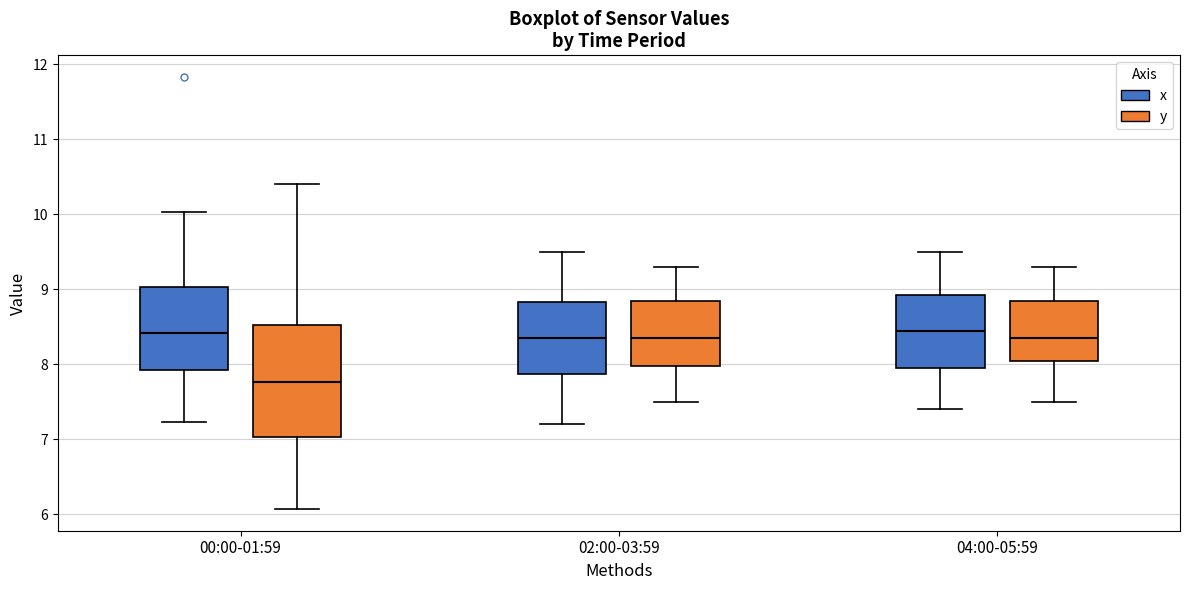

Reading left to right, read every box against the y-axis: the position of its median line, the range the box covers, and the ends of its whiskers. The values are not printed on the chart, so give them approximately, as read against the axis.

00:00-01:59 (x): median 8.4, box 7.9 to 9.0, whiskers 7.2 to 10.0
00:00-01:59 (y): median 7.8, box 7.0 to 8.5, whiskers 6.1 to 10.4
02:00-03:59 (x): median 8.4, box 7.9 to 8.8, whiskers 7.2 to 9.5
02:00-03:59 (y): median 8.4, box 8.0 to 8.9, whiskers 7.5 to 9.3
04:00-05:59 (x): median 8.5, box 8.0 to 8.9, whiskers 7.4 to 9.5
04:00-05:59 (y): median 8.4, box 8.1 to 8.9, whiskers 7.5 to 9.3